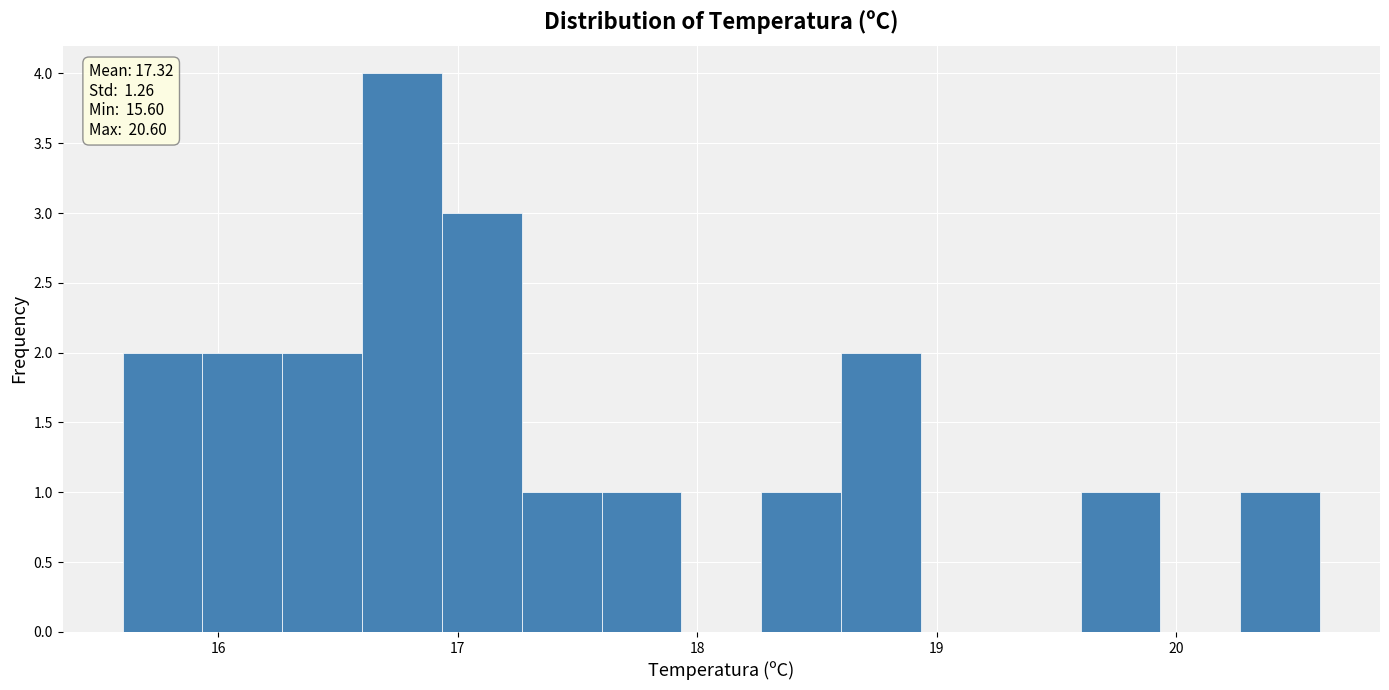

Read against the x-axis, roughly where is the centre of the tallest bar?

16.8